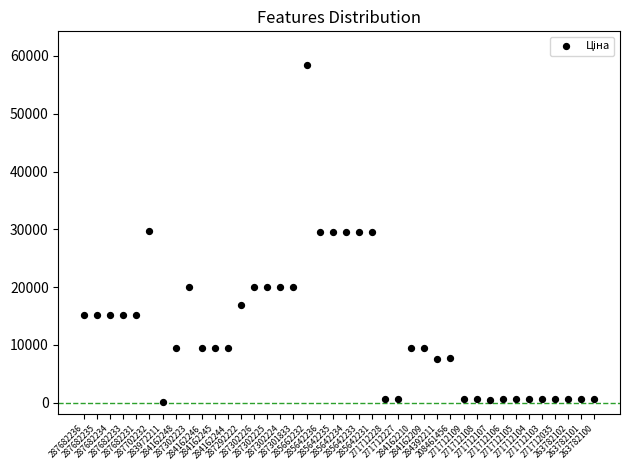

What is the range of Y values (max minus min)?

58394.5